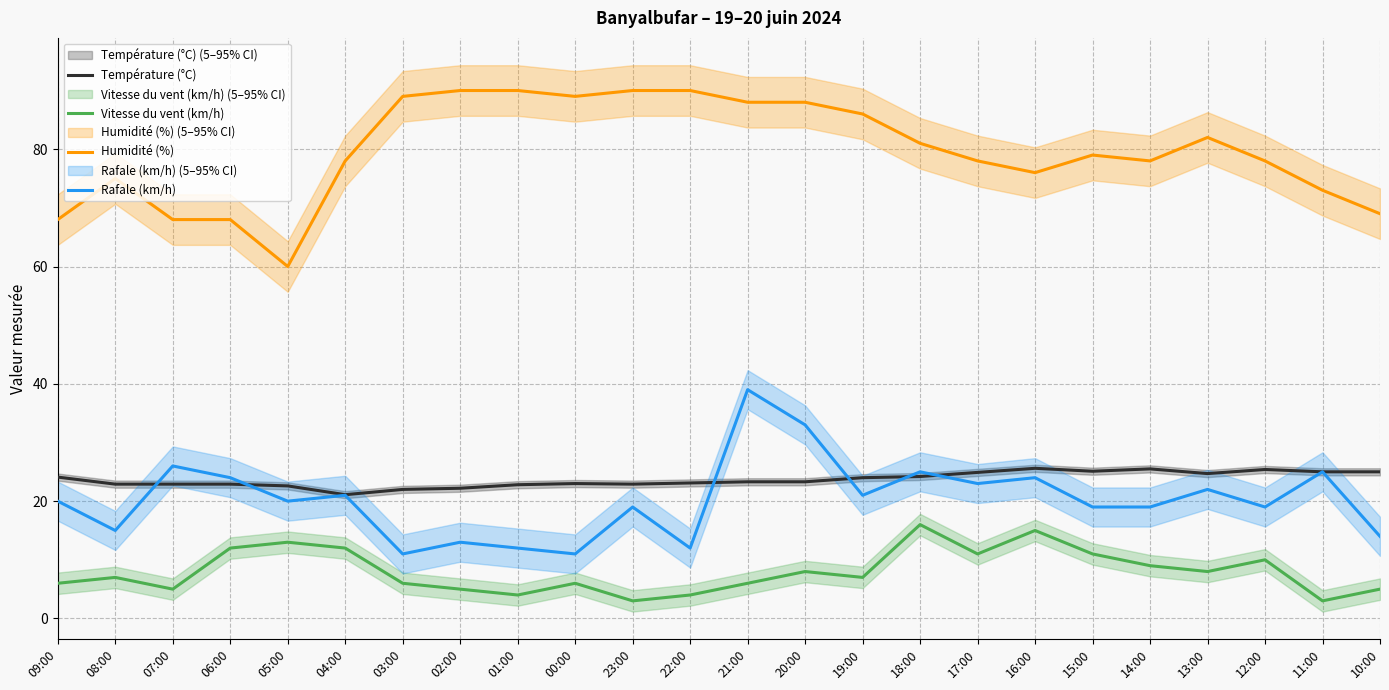

Reading left to right, extract all data points from this chart.

Température (°C): 24.1	22.9	22.9	22.9	22.6	21.1	22.0	22.2	22.8	23.0	22.9	23.1	23.3	23.3	24.0	24.2	24.9	25.6	25.1	25.5	24.7	25.4	25.0	25.0
Vitesse du vent (km/h): 6.0	7.0	5.0	12.0	13.0	12.0	6.0	5.0	4.0	6.0	3.0	4.0	6.0	8.0	7.0	16.0	11.0	15.0	11.0	9.0	8.0	10.0	3.0	5.0
Humidité (%): 68.0	75.0	68.0	68.0	60.0	78.0	89.0	90.0	90.0	89.0	90.0	90.0	88.0	88.0	86.0	81.0	78.0	76.0	79.0	78.0	82.0	78.0	73.0	69.0
Rafale (km/h): 20.0	15.0	26.0	24.0	20.0	21.0	11.0	13.0	12.0	11.0	19.0	12.0	39.0	33.0	21.0	25.0	23.0	24.0	19.0	19.0	22.0	19.0	25.0	14.0